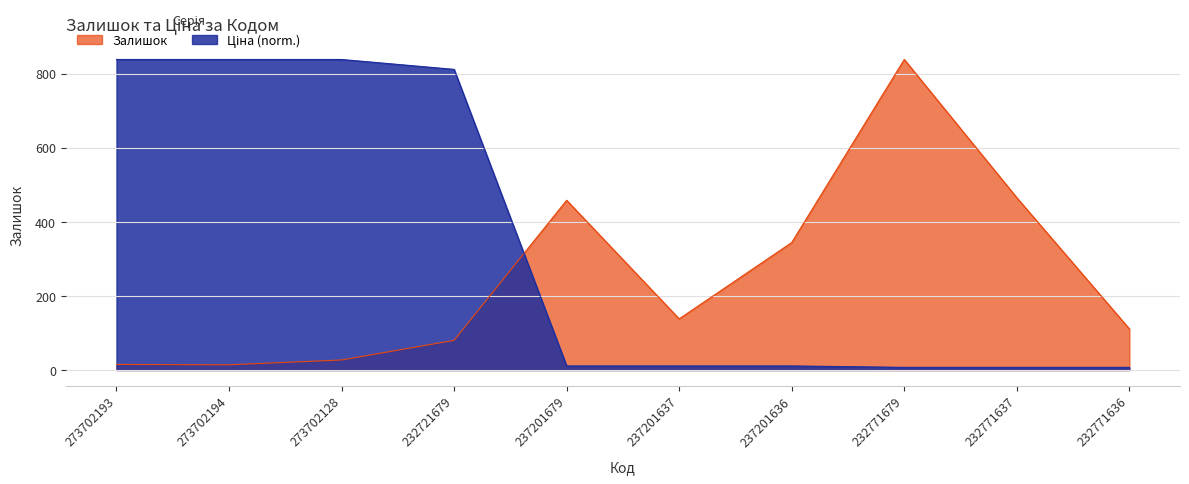

What is the label of the 9th point from the left?

232771637